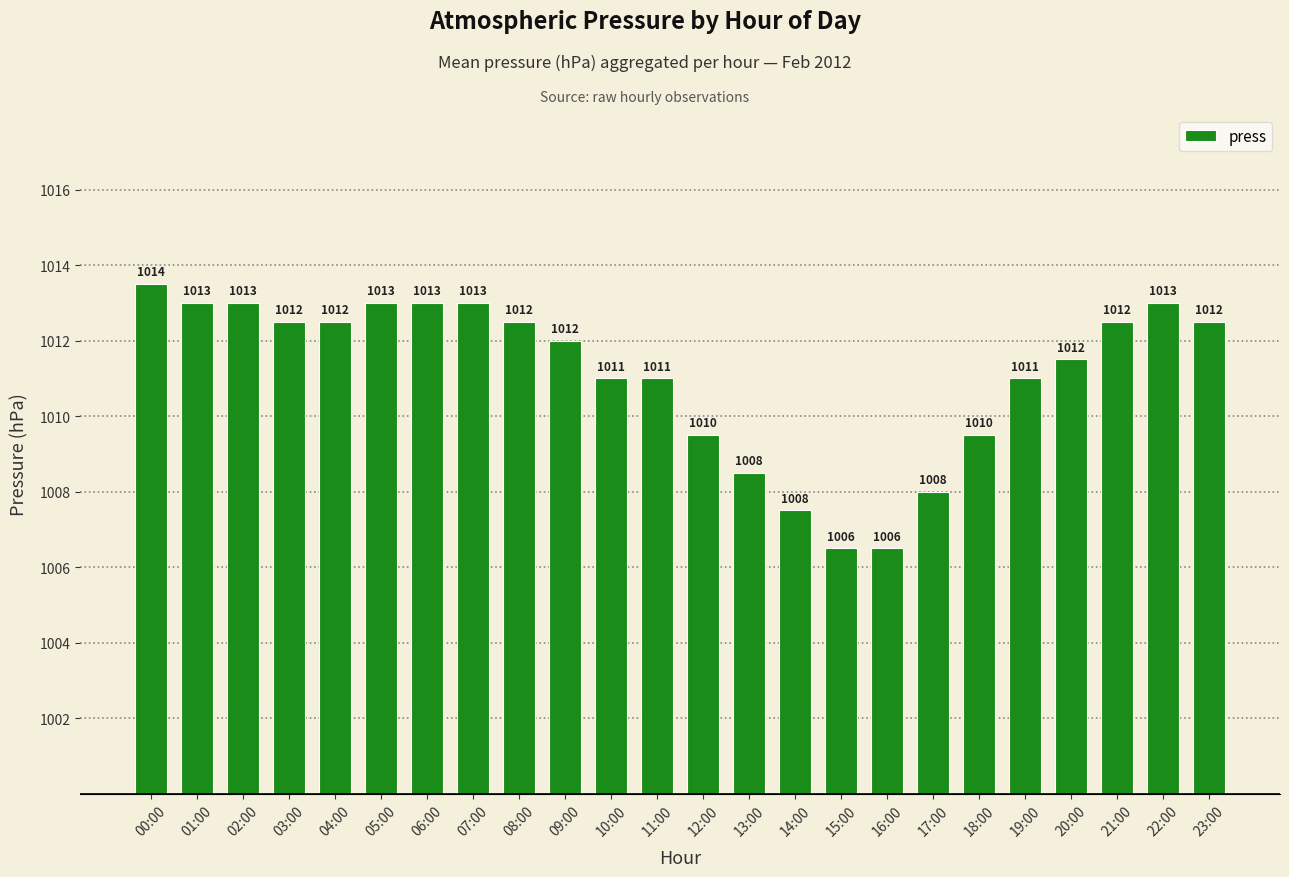

True or false: the data shows 1604.6 at 19:00.

False